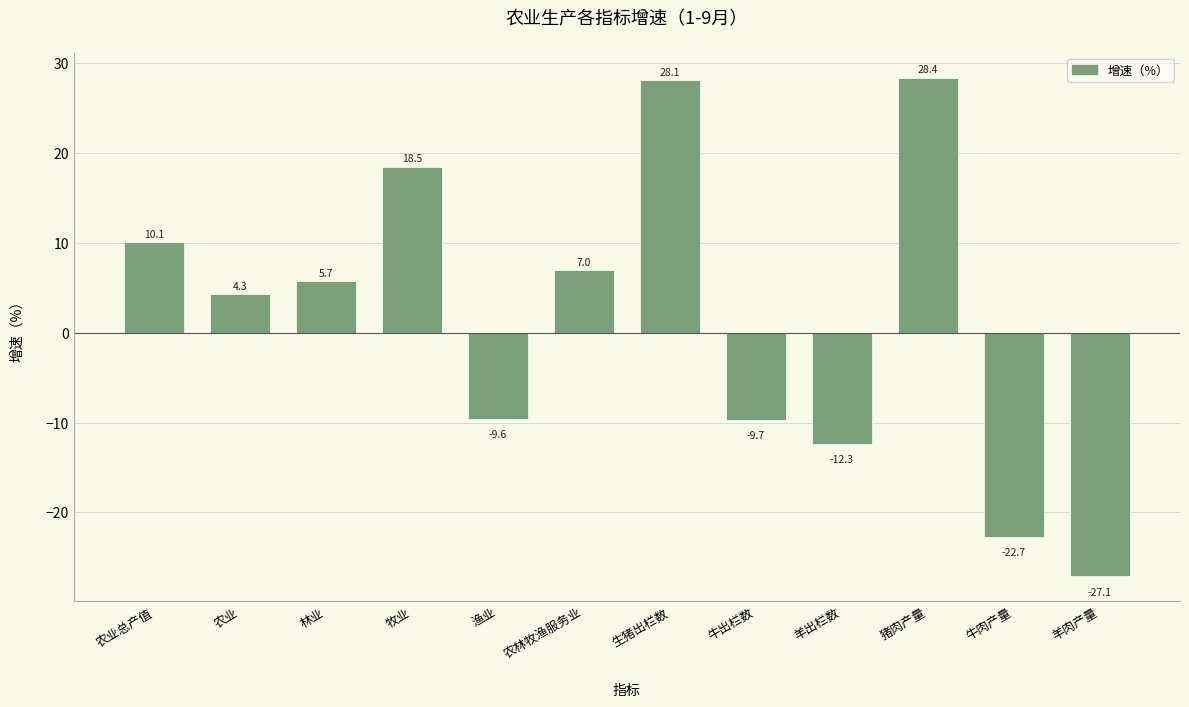

True or false: the data shows -9.6 at 渔业.

True